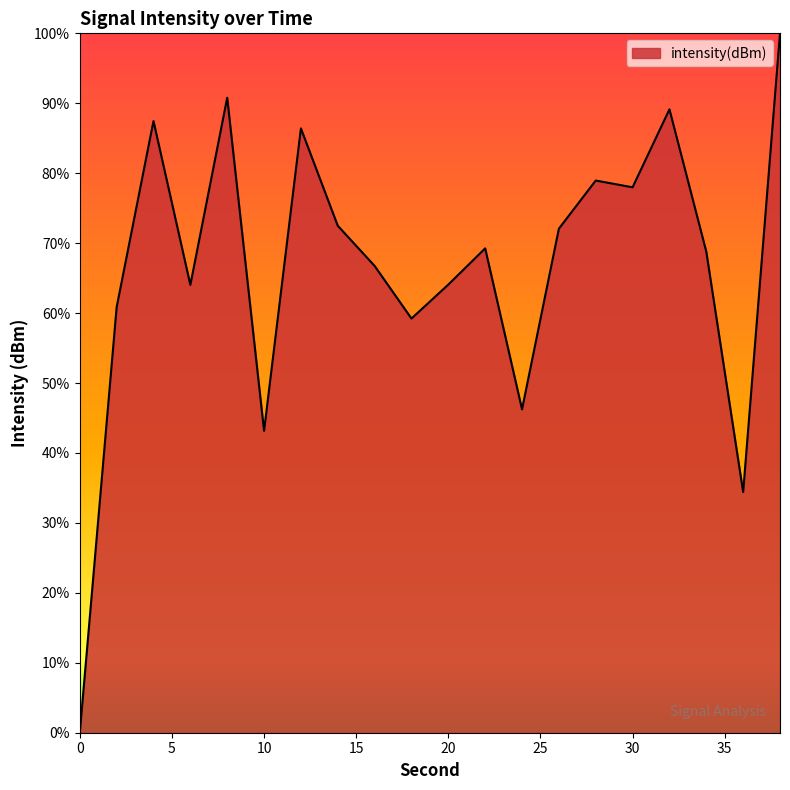

What is the maximum value shown in the chart?

100.0